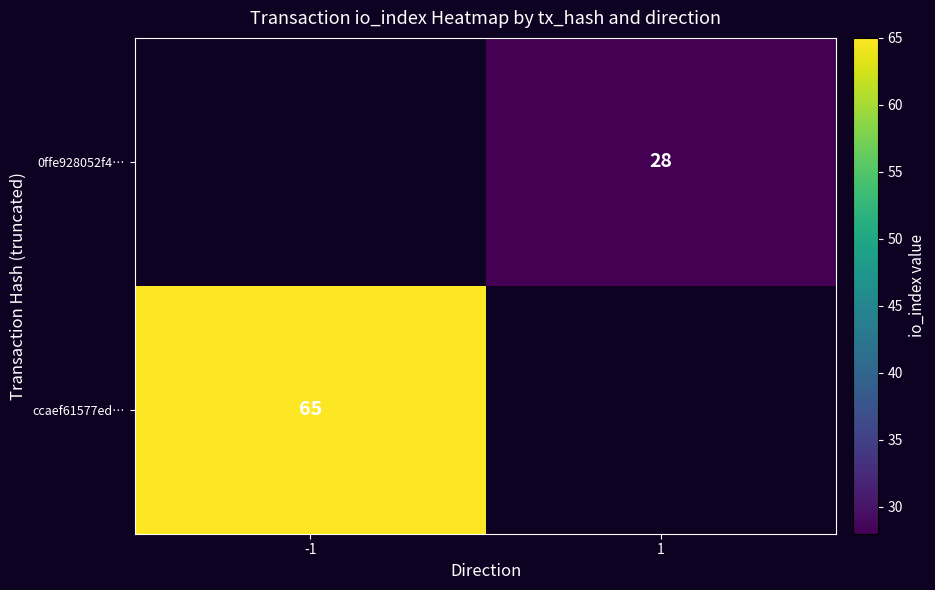

Is it true that ccaef61577ed… equals 39 at -1?

False